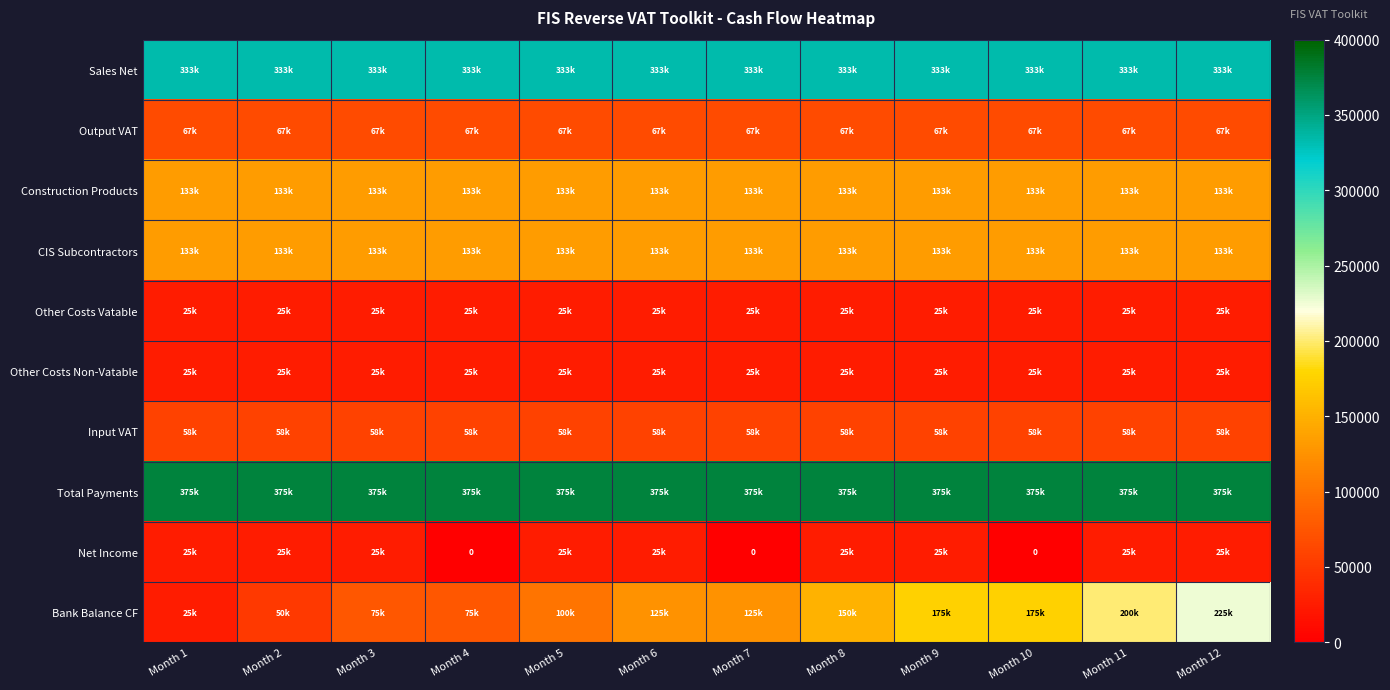

True or false: Total Payments has a value of 375000 at Month 6.

True